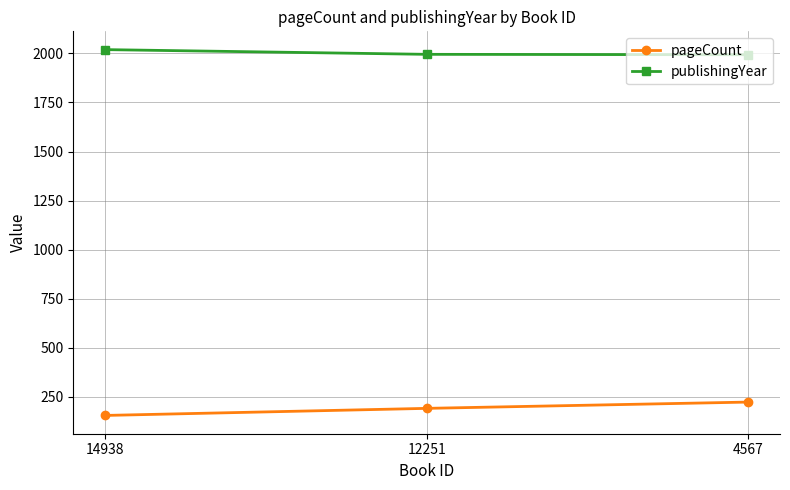

List the labels in order of pageCount value, largest first.

4567, 12251, 14938